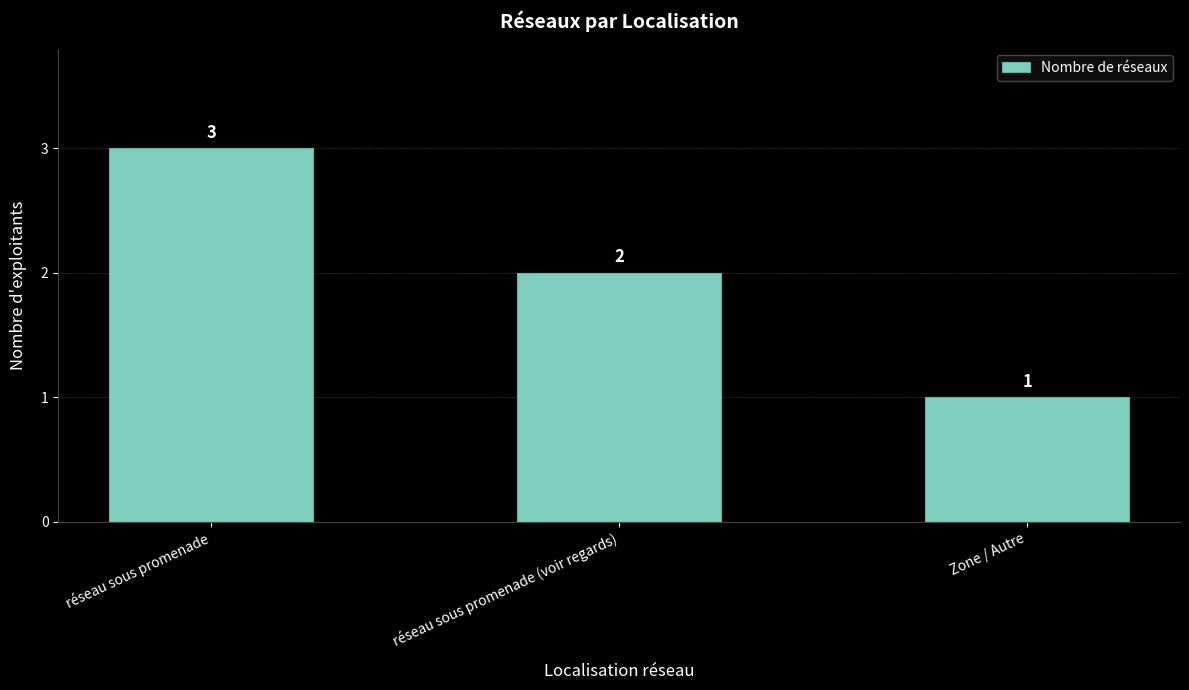

What is the label of the 2nd bar from the left?

réseau sous promenade (voir regards)